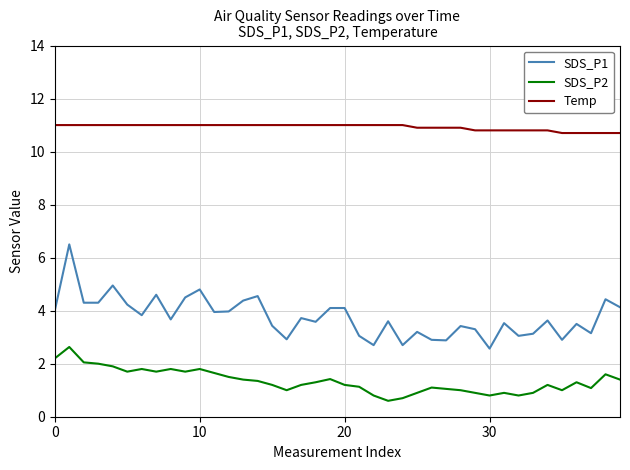

Which series has the largest range (max minus min)?

SDS_P1